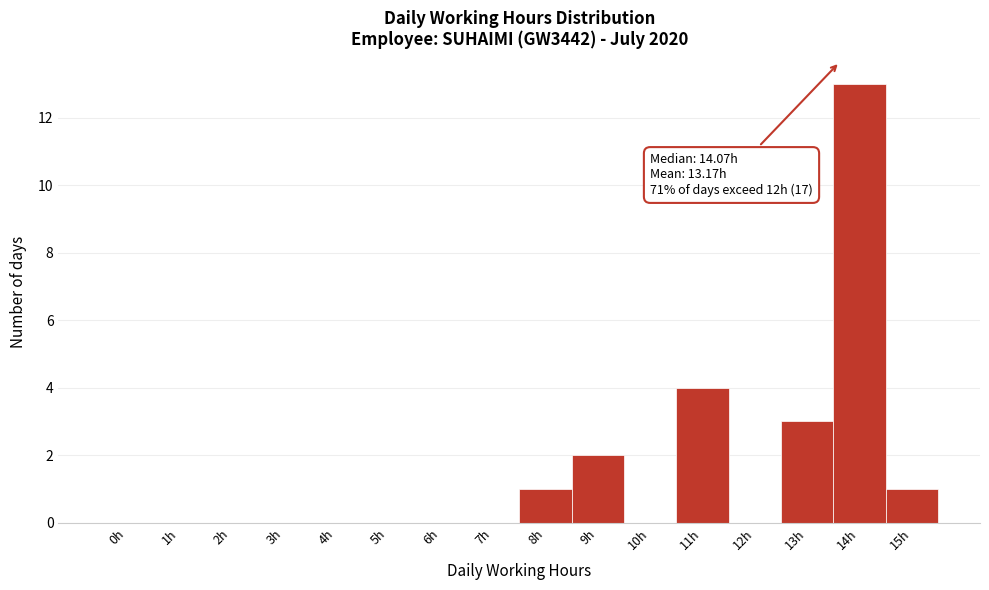

Reading right to left, list all the values displayed in this chart.

15h=1	14h=13	13h=3	12h=0	11h=4	10h=0	9h=2	8h=1	7h=0	6h=0	5h=0	4h=0	3h=0	2h=0	1h=0	0h=0